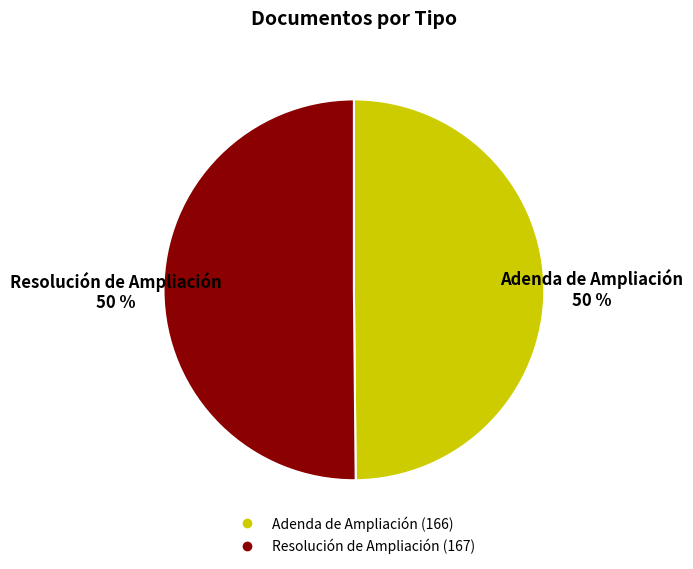

To the nearest percent, what portion does Adenda de Ampliación represent?

50%